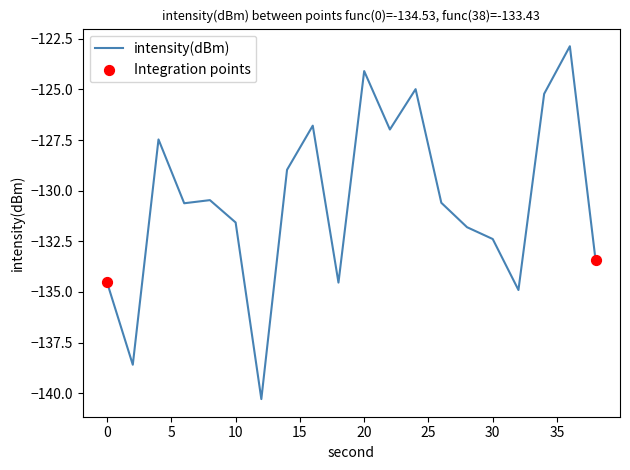

What is the difference between the maximum and minimum values?

17.4